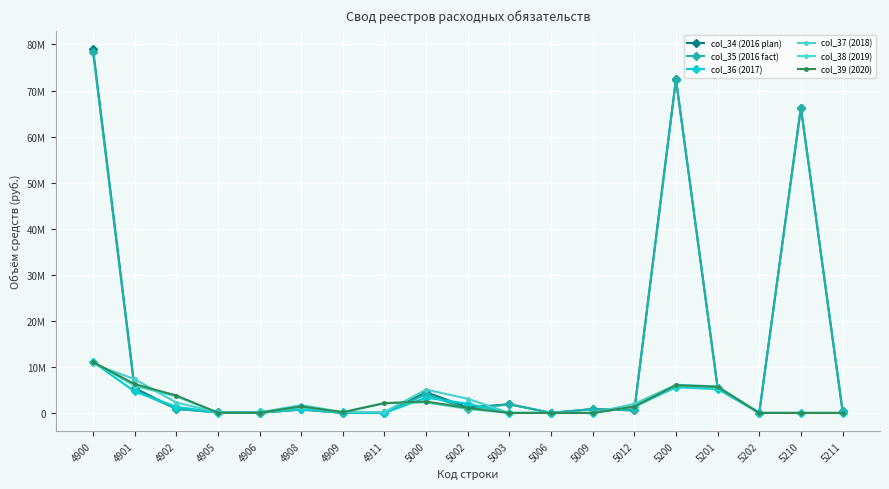

Where do col_34 (2016 plan) and col_36 (2017) first cross each other?

4901 and 4902